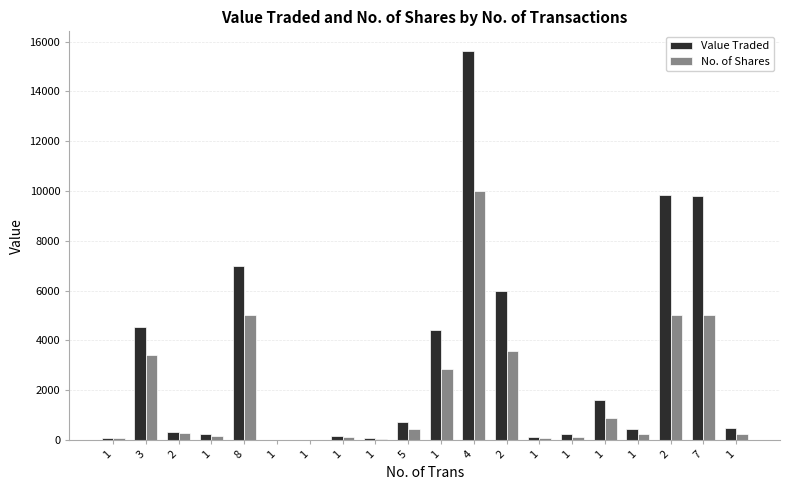

The value of Value Traded at 1 is 786. True or false?

False